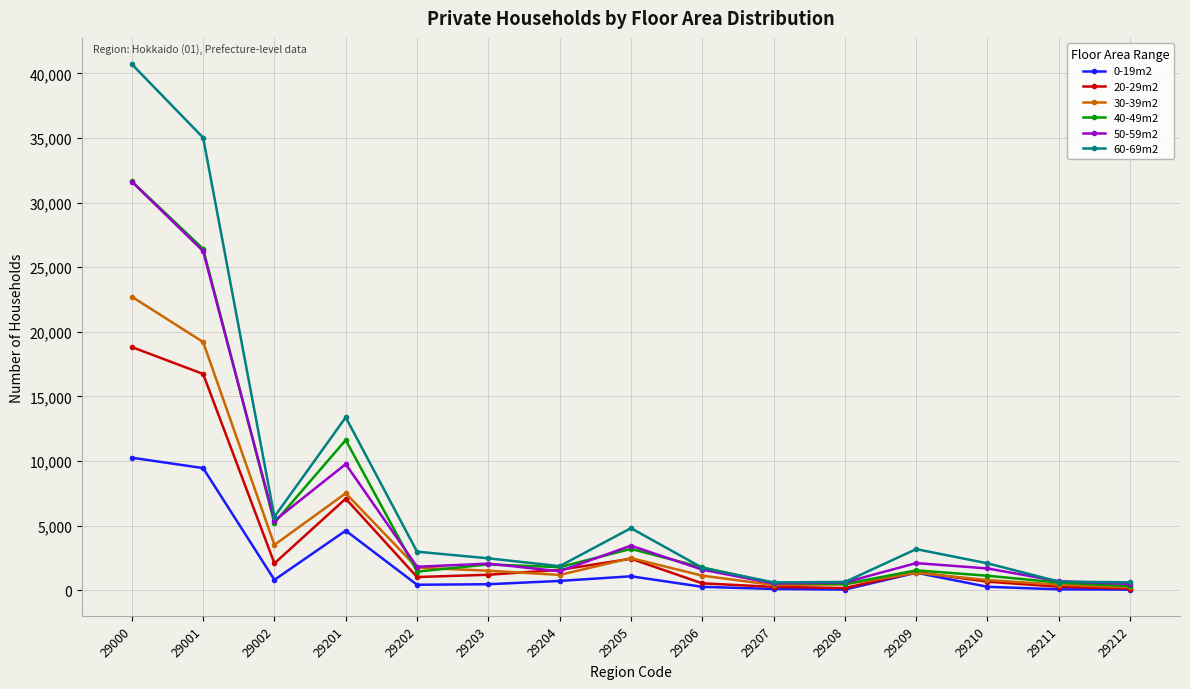

What is the greatest value displayed?

40709